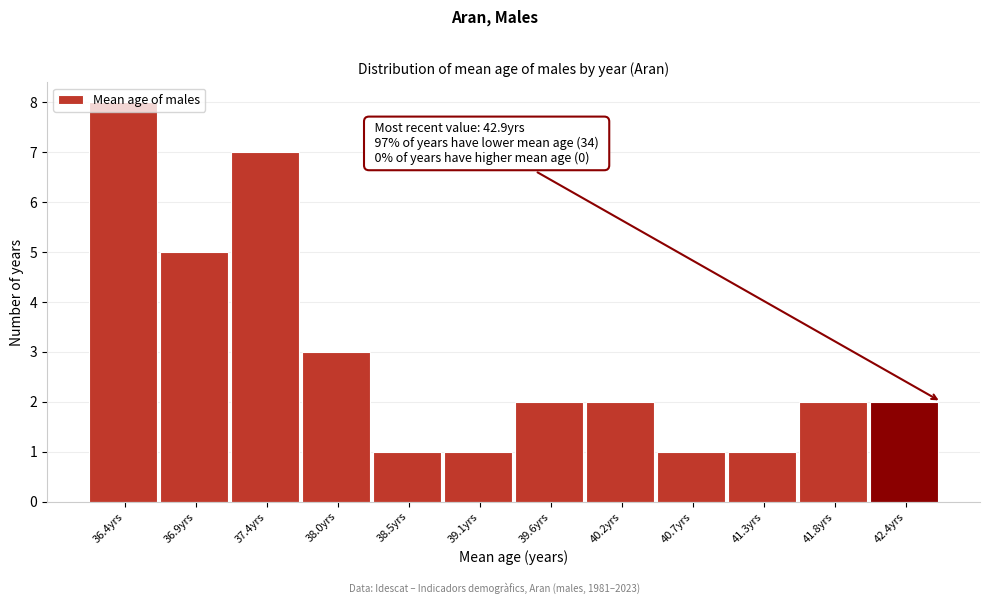

What is the greatest value displayed?

8